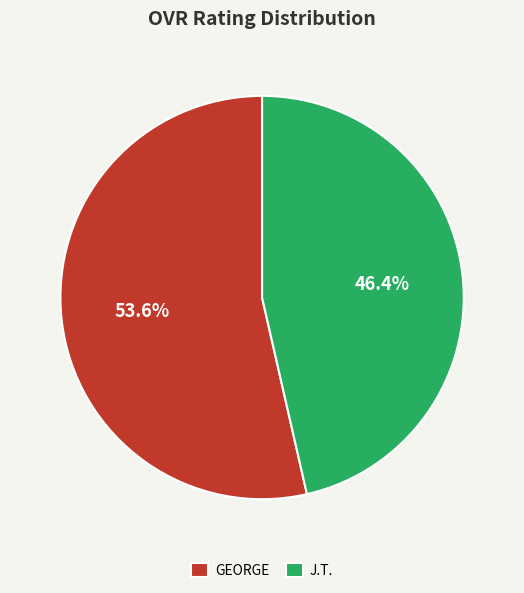

Is J.T. the majority of the pie?

No